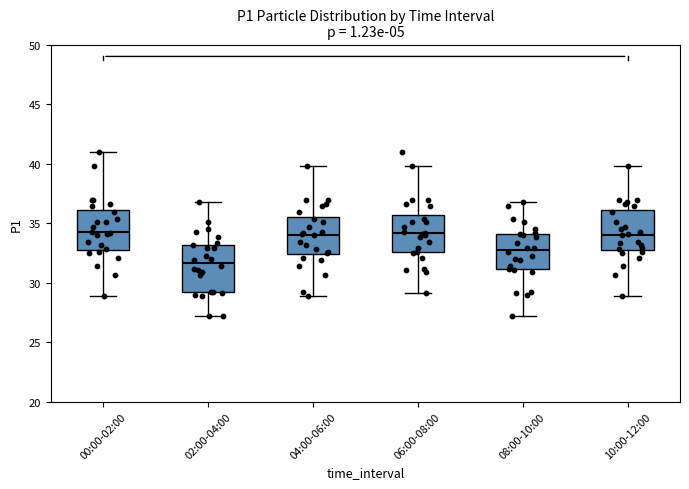

Reading left to right, read every box against the y-axis: the position of its median line, the range the box covers, and the ends of its whiskers. The values are not printed on the chart, so give them approximately, as read against the axis.

00:00-02:00: median 34.0, box 33.0 to 36.0, whiskers 29.0 to 41.0
02:00-04:00: median 31.5, box 29.0 to 33.0, whiskers 27.0 to 37.0
04:00-06:00: median 34.0, box 32.5 to 35.5, whiskers 29.0 to 40.0
06:00-08:00: median 34.0, box 32.5 to 35.5, whiskers 29.0 to 40.0
08:00-10:00: median 32.5, box 31.0 to 34.0, whiskers 27.0 to 37.0
10:00-12:00: median 34.0, box 33.0 to 36.0, whiskers 29.0 to 40.0